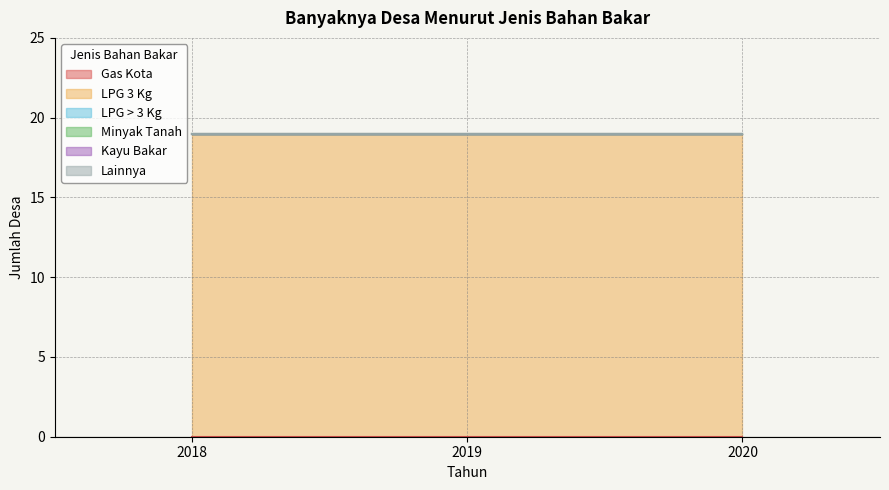

What is the total value across all series at 2018?

19